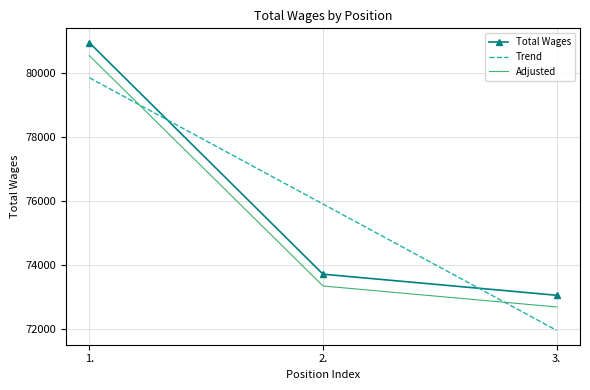

What is the approximate value of Total Wages at 2.?

73711.0